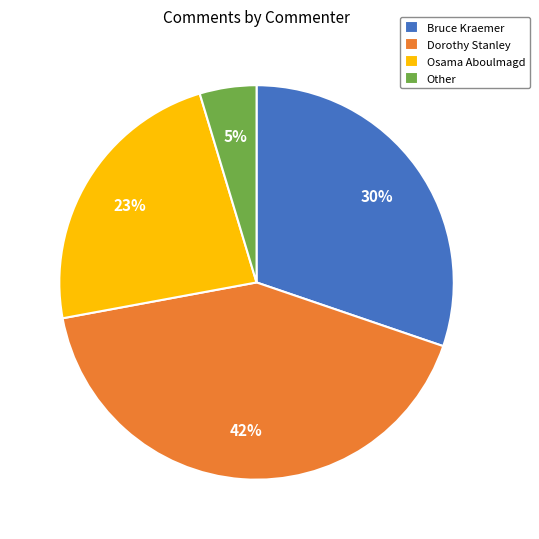

Rank the categories by value from highest to lowest.

Dorothy Stanley, Bruce Kraemer, Osama Aboulmagd, Other